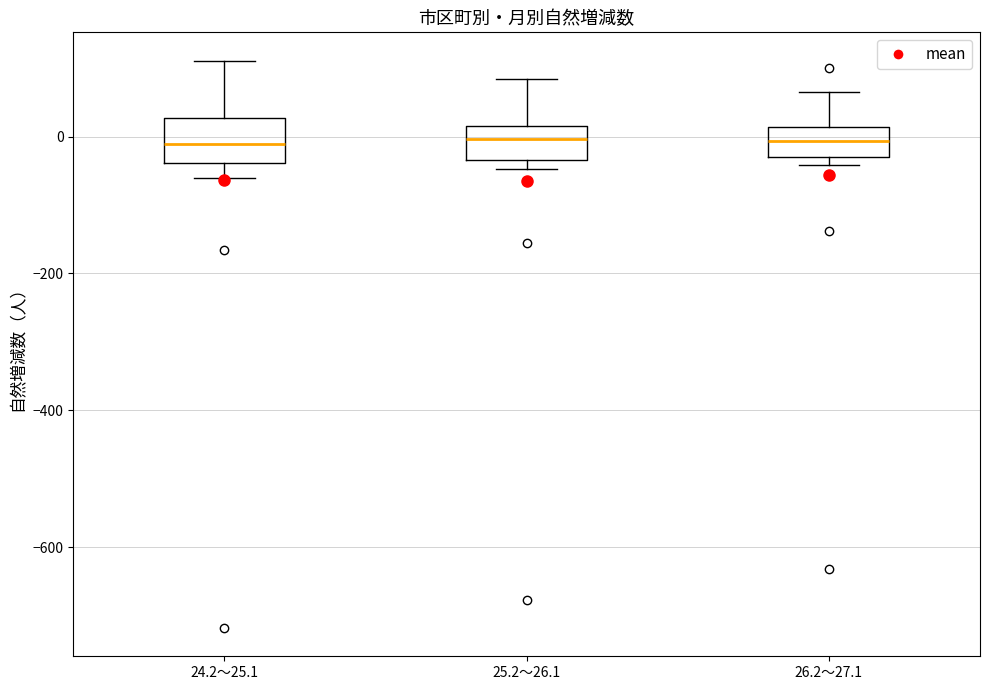

Where does the upper whisker of the box for 24.2～25.1 end on the y-axis? The values are not printed on the chart, so give them approximately, as read against the axis.

120